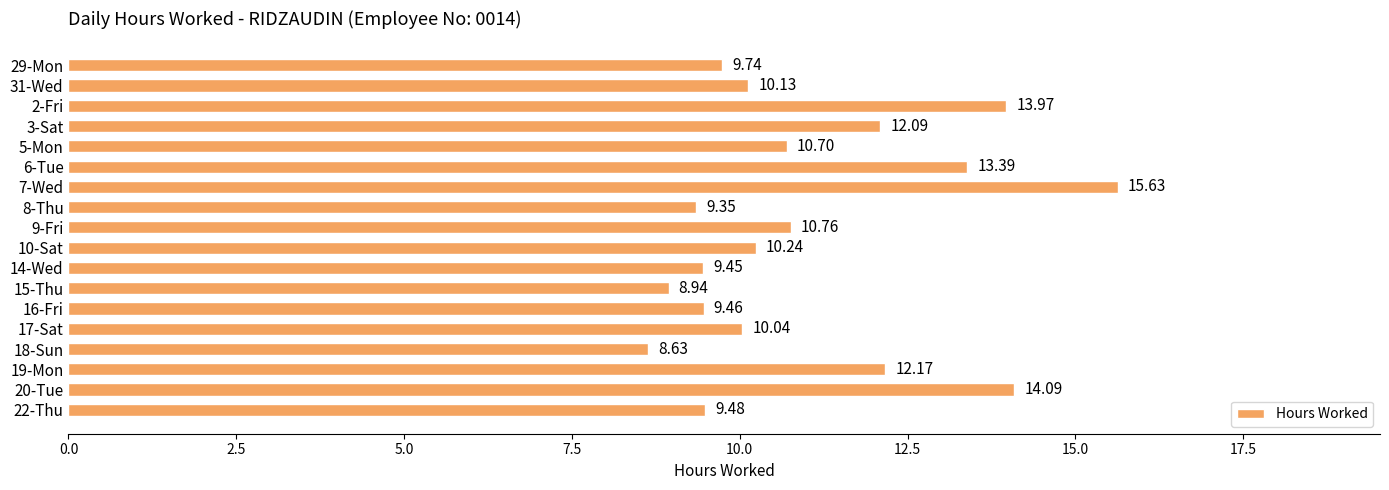

What is the change in value from 18-Sun to 17-Sat?

+1.4